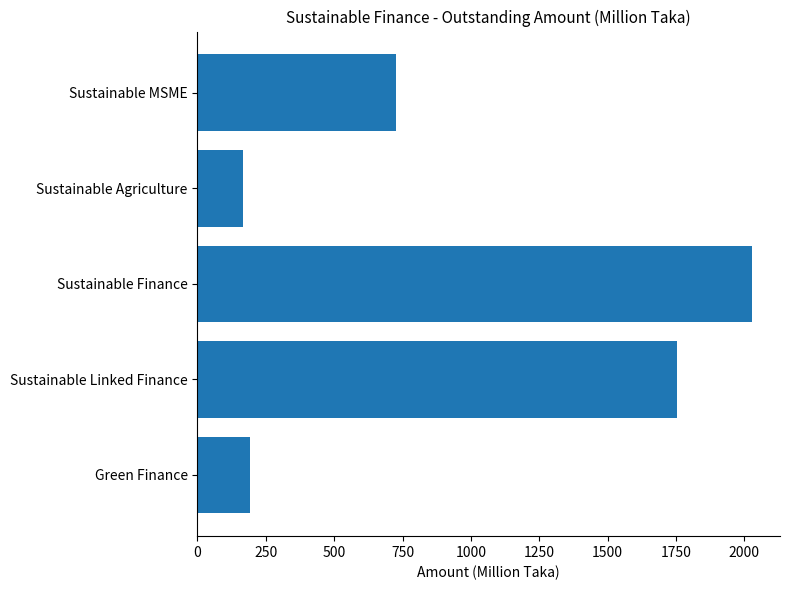

The chart shows a value of 192.0 at Green Finance. True or false?

True